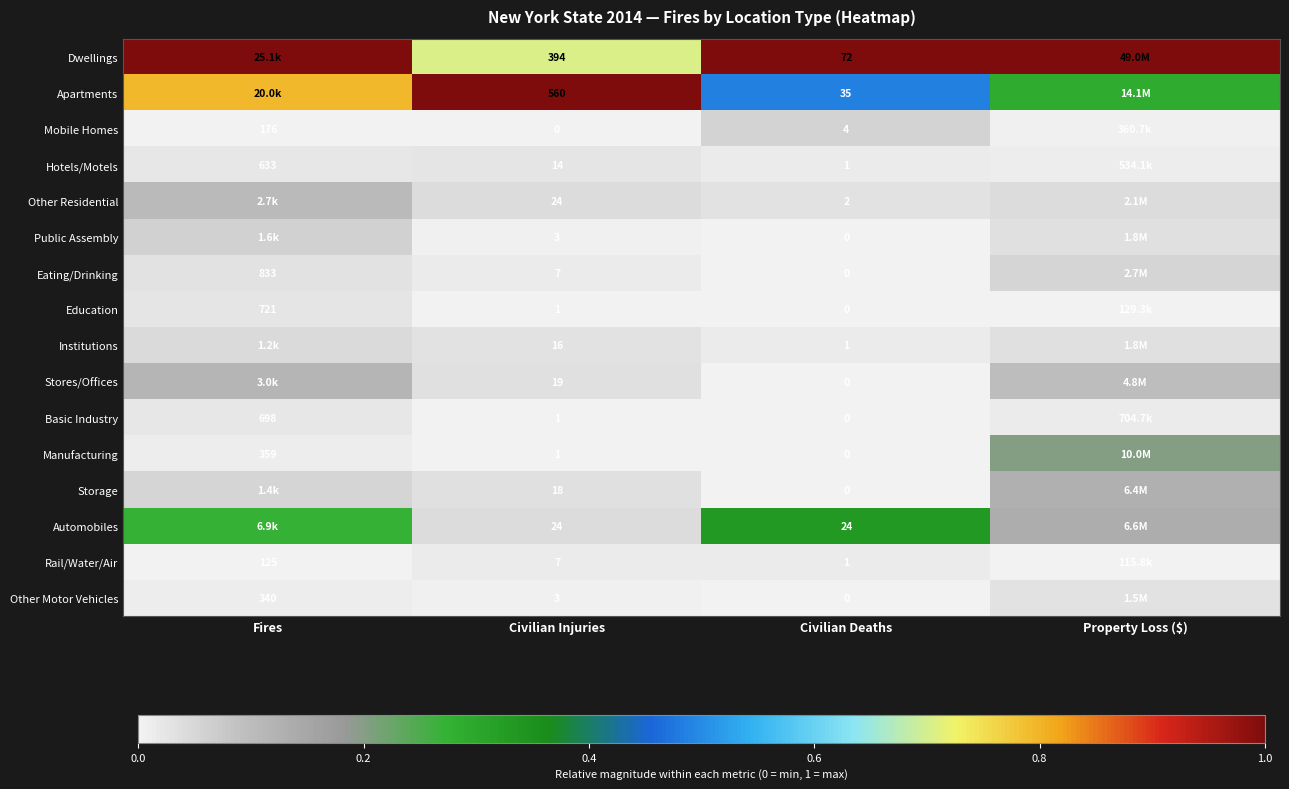

Between Civilian Injuries and Civilian Deaths, which series saw the biggest shift?

Apartments